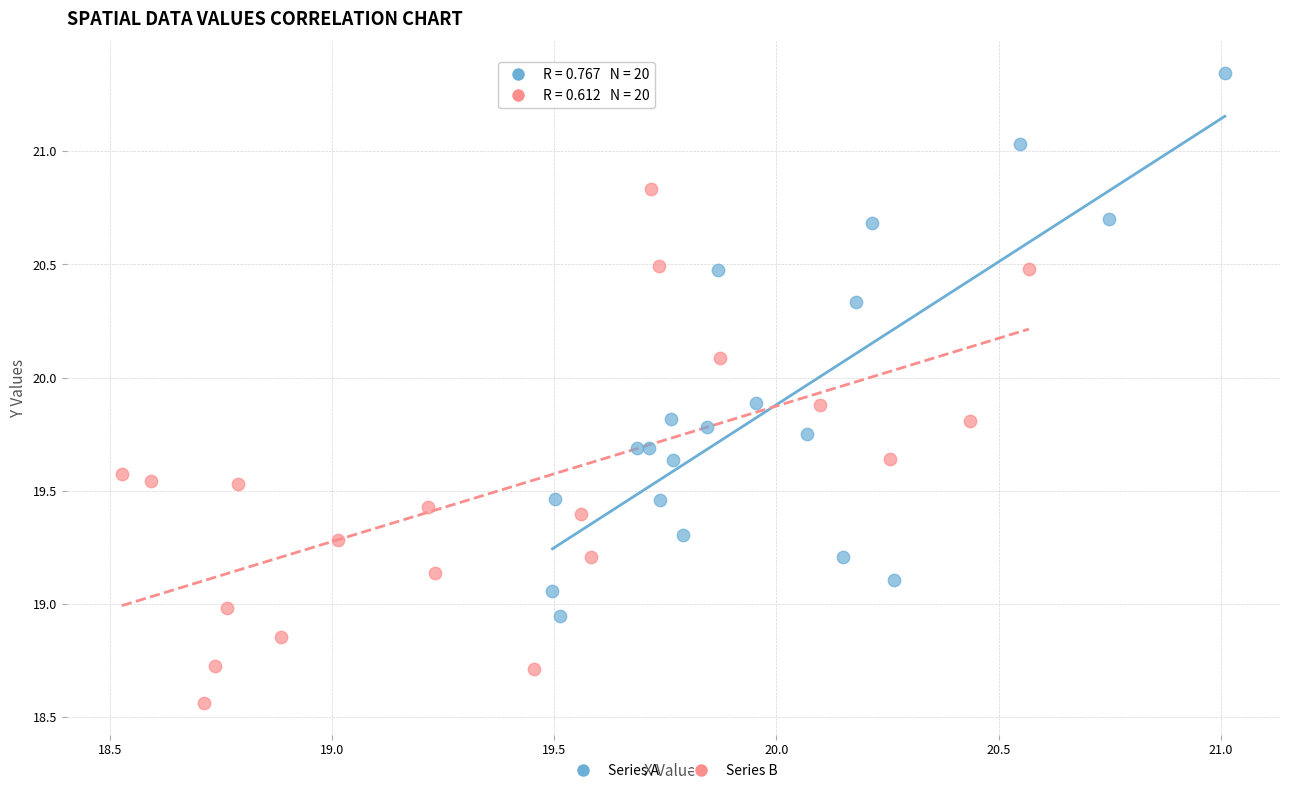

Which series contains the lowest Y value?

Series B